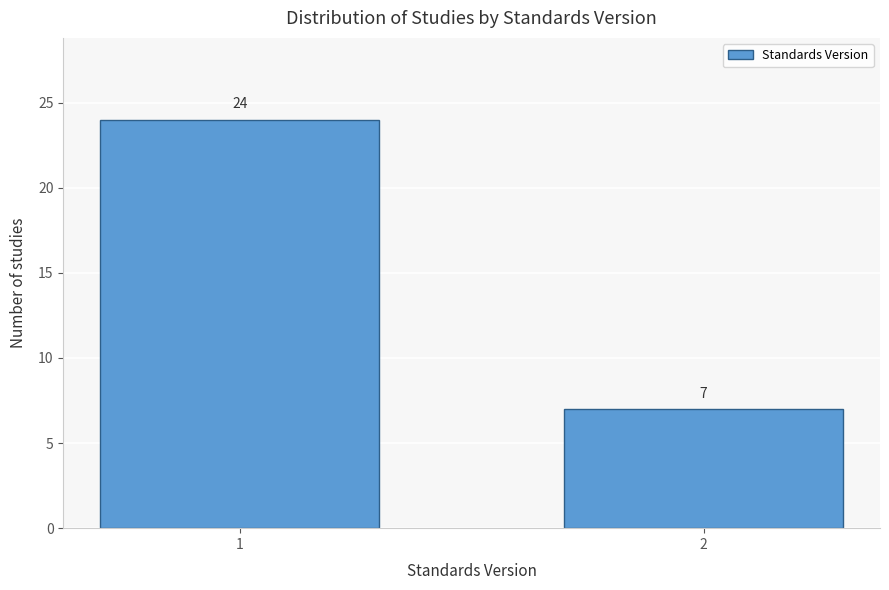

Reading left to right, extract all data points from this chart.

1=24	2=7